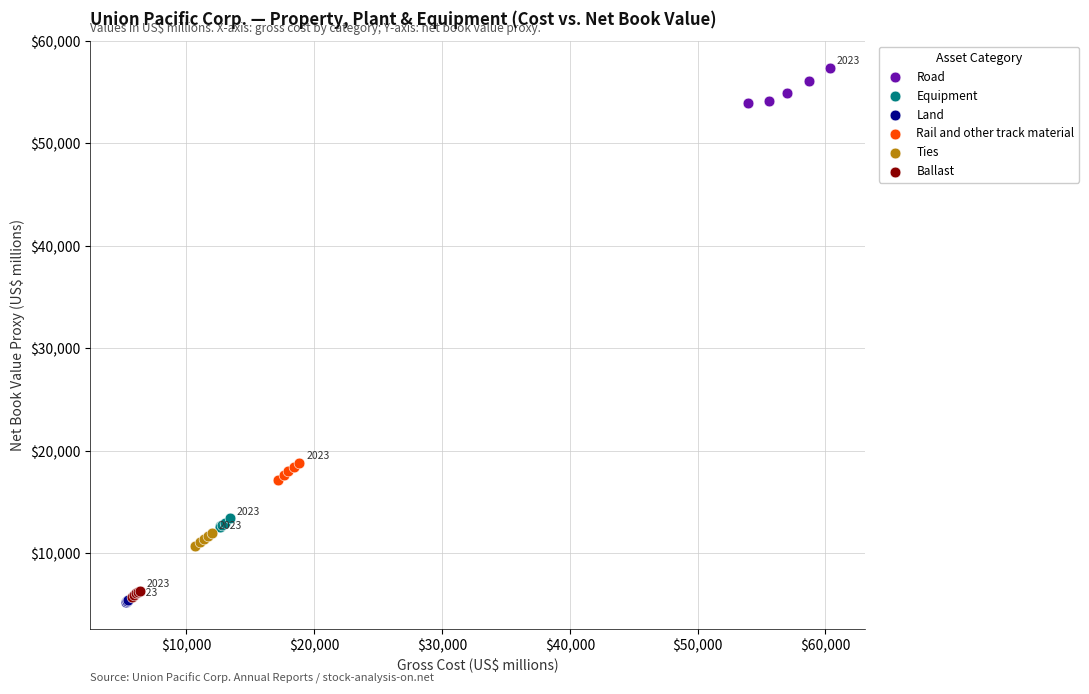

Which series contains the highest Y value?

Road